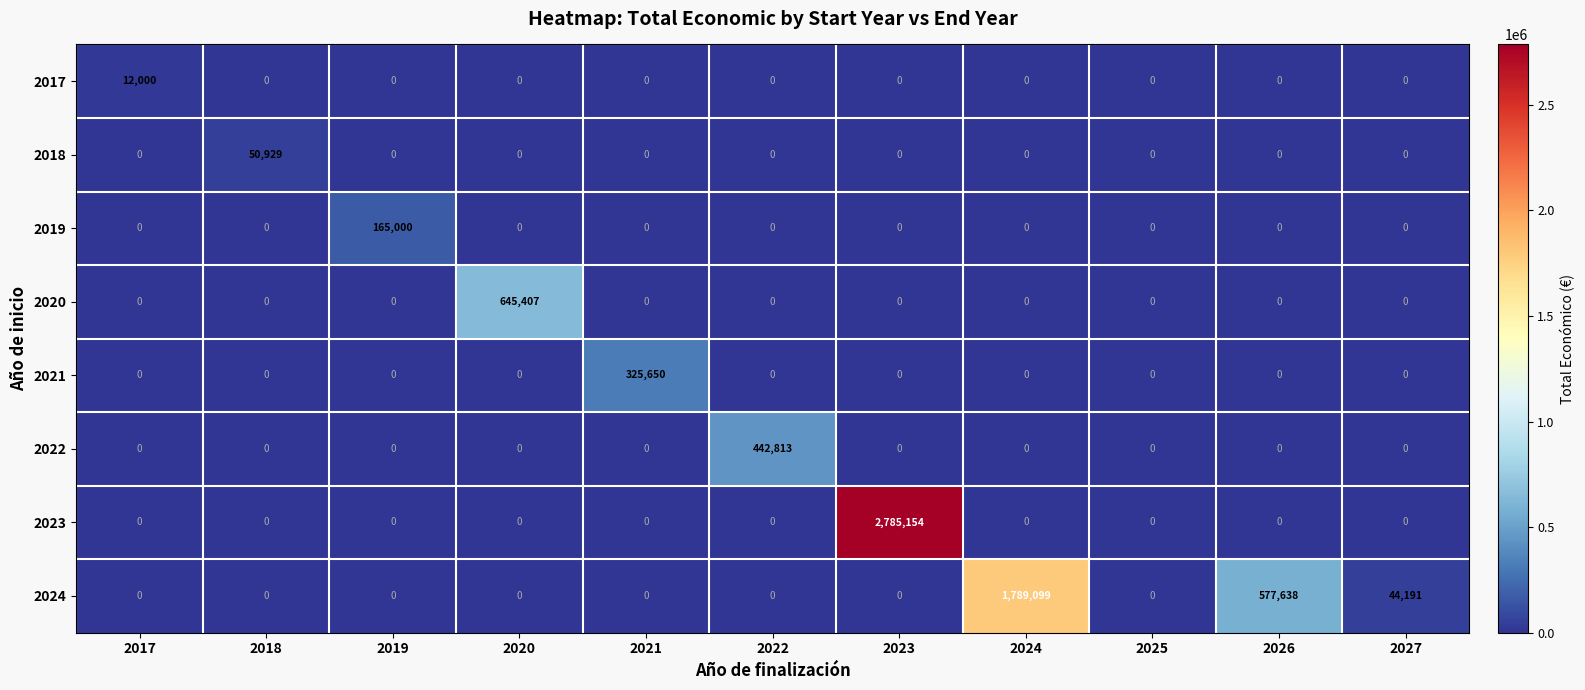

Is it true that 2022 equals 223087 at 2024?

False